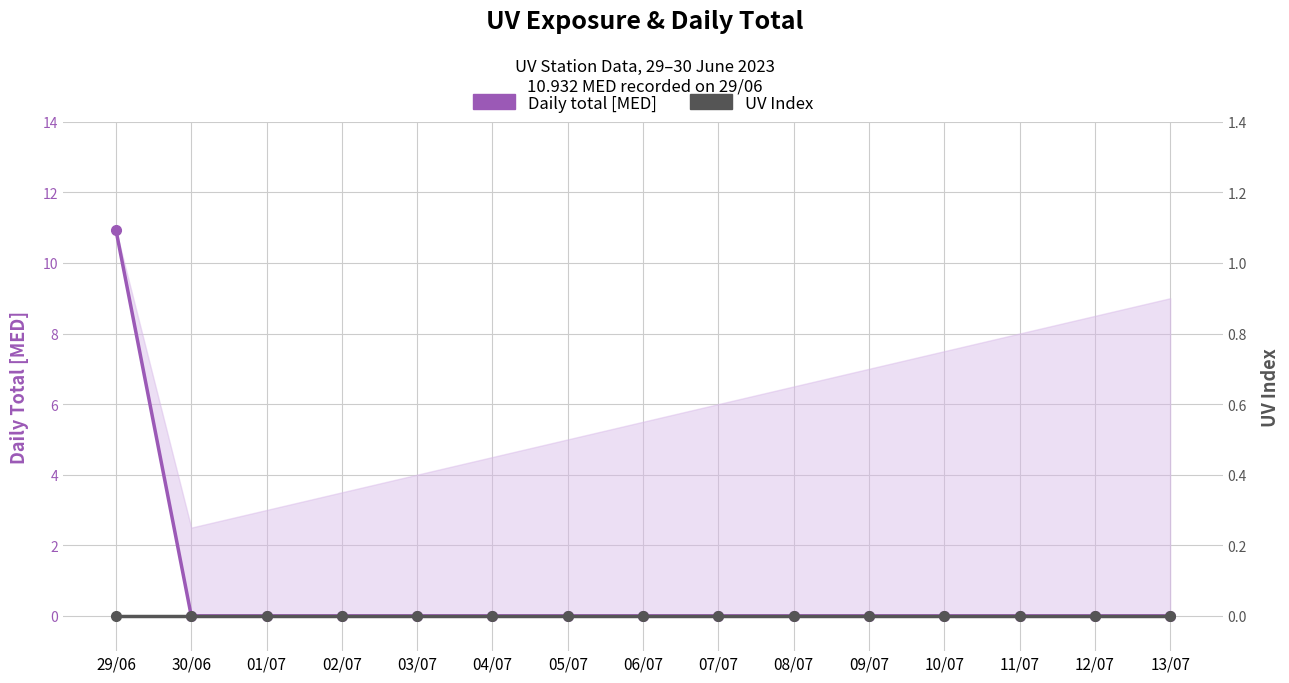

What is the label of the 2nd point from the right?

12/07